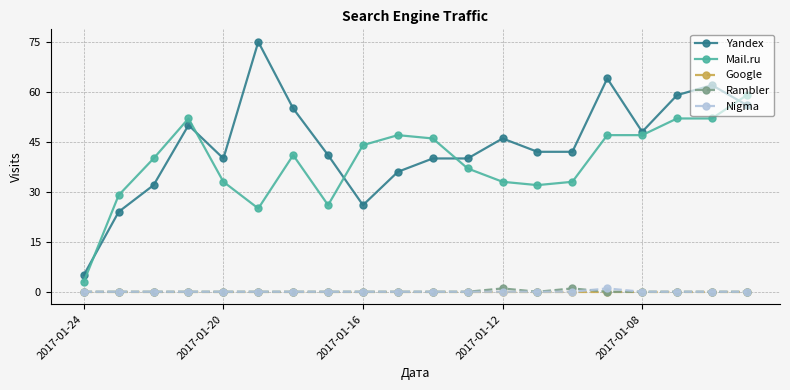

True or false: Nigma and Yandex intersect in this chart.

False